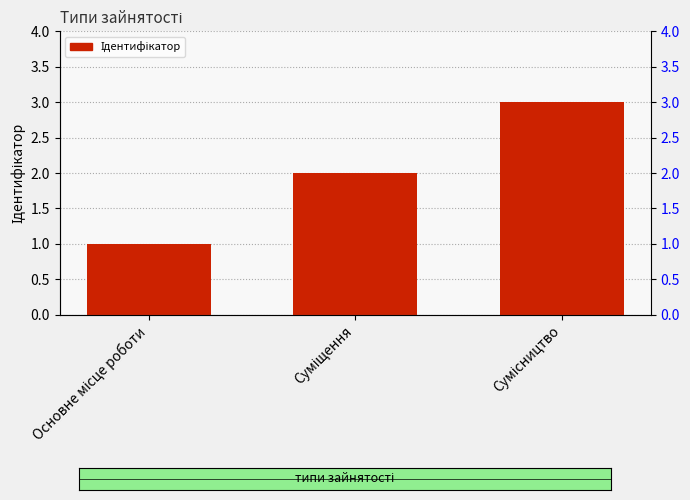

What is the label of the 2nd bar from the right?

Суміщення